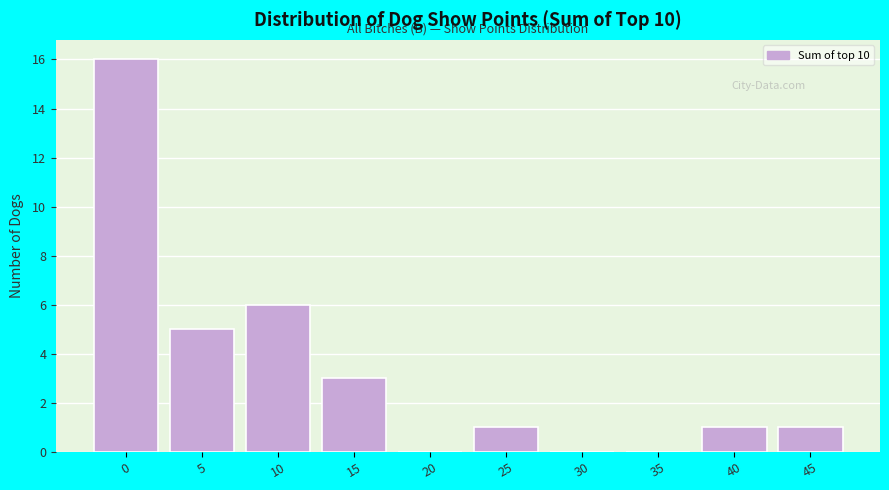

Reading right to left, what are all the values shown in this chart?

45=1	40=1	35=0	30=0	25=1	20=0	15=3	10=6	5=5	0=16